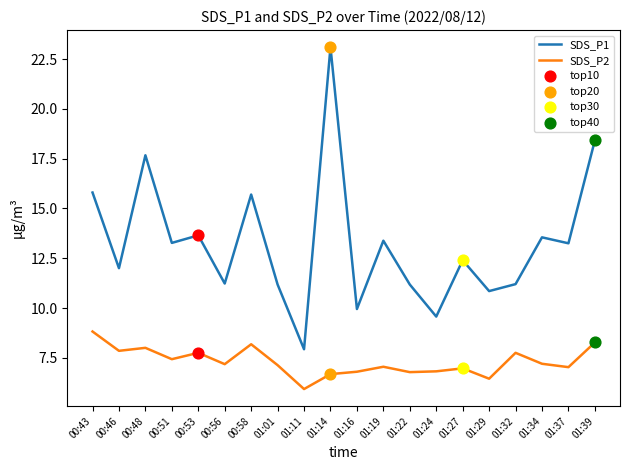

Which series changed the most between 01:11 and 01:37?

SDS_P1